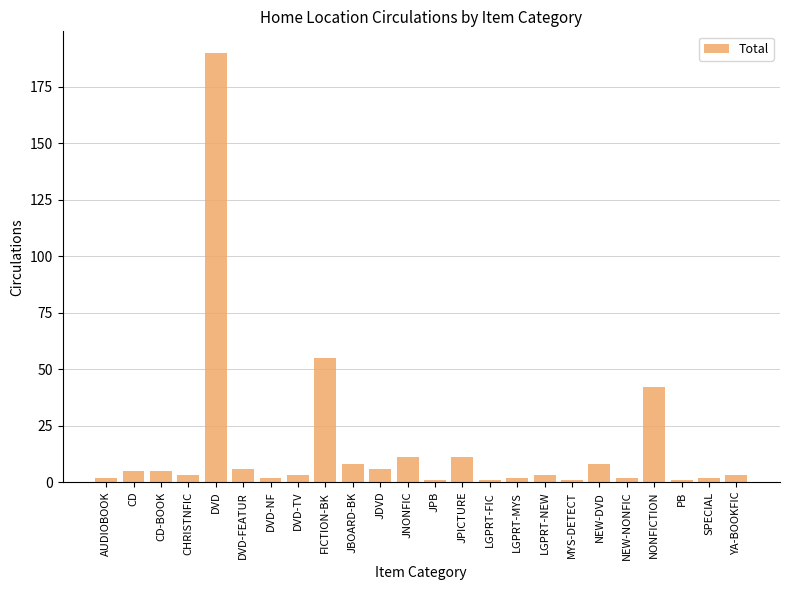

The value at JNONFIC is 18. True or false?

False